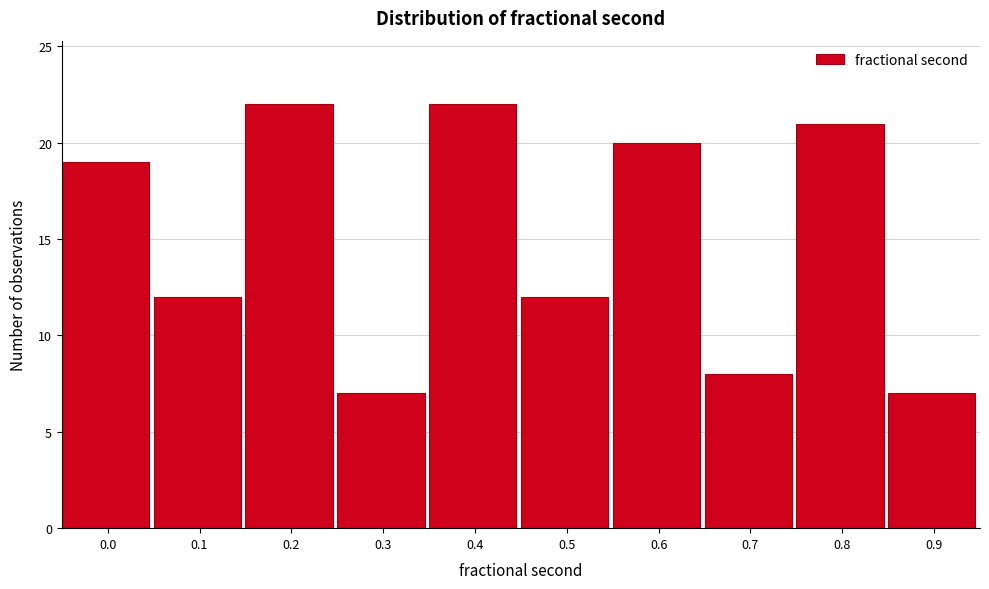

Reading left to right, what are all the values shown in this chart?

0.0=19	0.1=12	0.2=22	0.3=7	0.4=22	0.5=12	0.6=20	0.7=8	0.8=21	0.9=7